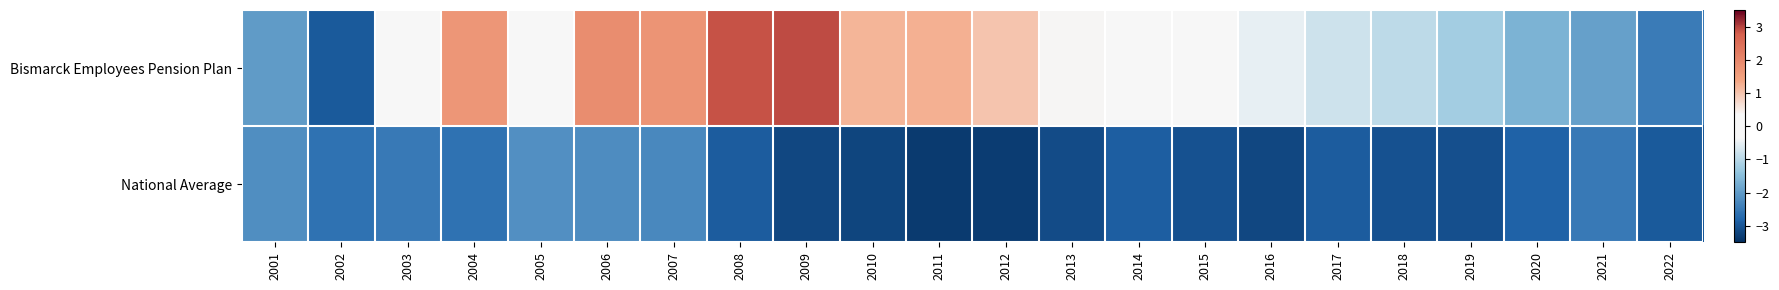

Which series has the largest range (max minus min)?

Bismarck Employees Pension Plan